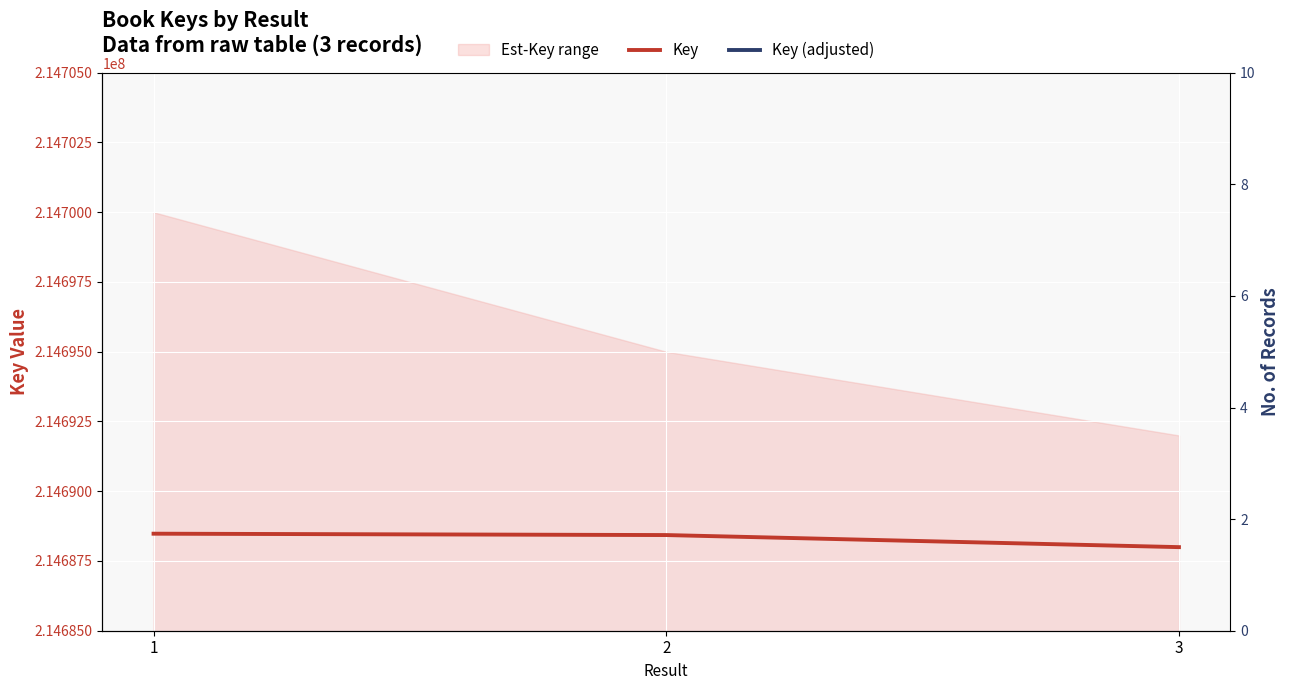

Rank the series by their maximum value, from lowest to highest.

Key (adjusted), Key